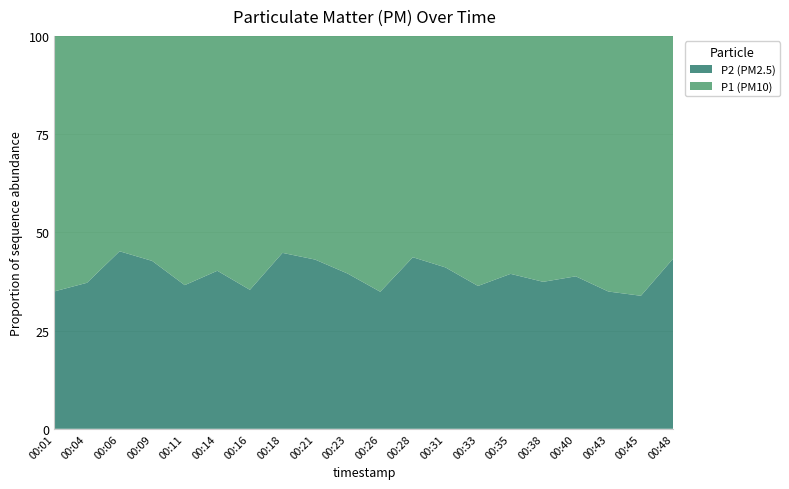

Reading left to right, transcribe all the data shown in this chart.

P1: 00:01=10.2	00:04=9.3	00:06=6.4	00:09=8.3	00:11=9.0	00:14=8.1	00:16=9.6	00:18=6.5	00:21=7.2	00:23=8.1	00:26=13.6	00:28=9.1	00:31=10.5	00:33=12.4	00:35=9.2	00:38=9.4	00:40=8.8	00:43=11.7	00:45=13.9	00:48=8.3
P2: 00:01=5.5	00:04=5.5	00:06=5.3	00:09=6.2	00:11=5.2	00:14=5.4	00:16=5.3	00:18=5.3	00:21=5.5	00:23=5.3	00:26=7.3	00:28=7.0	00:31=7.3	00:33=7.1	00:35=6.0	00:38=5.6	00:40=5.6	00:43=6.3	00:45=7.1	00:48=6.4